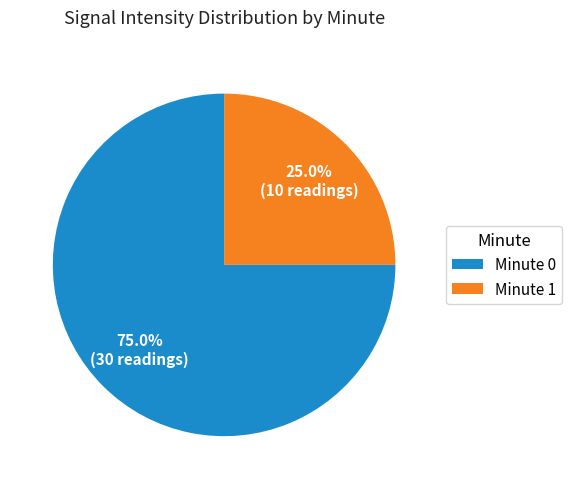

Rank the categories by value from lowest to highest.

Minute 1, Minute 0